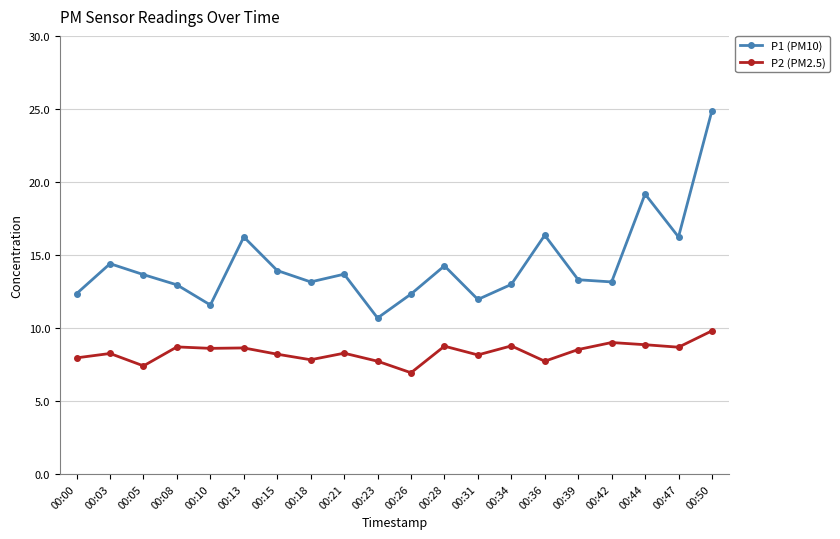

True or false: P2 (PM2.5) and P1 (PM10) intersect in this chart.

False